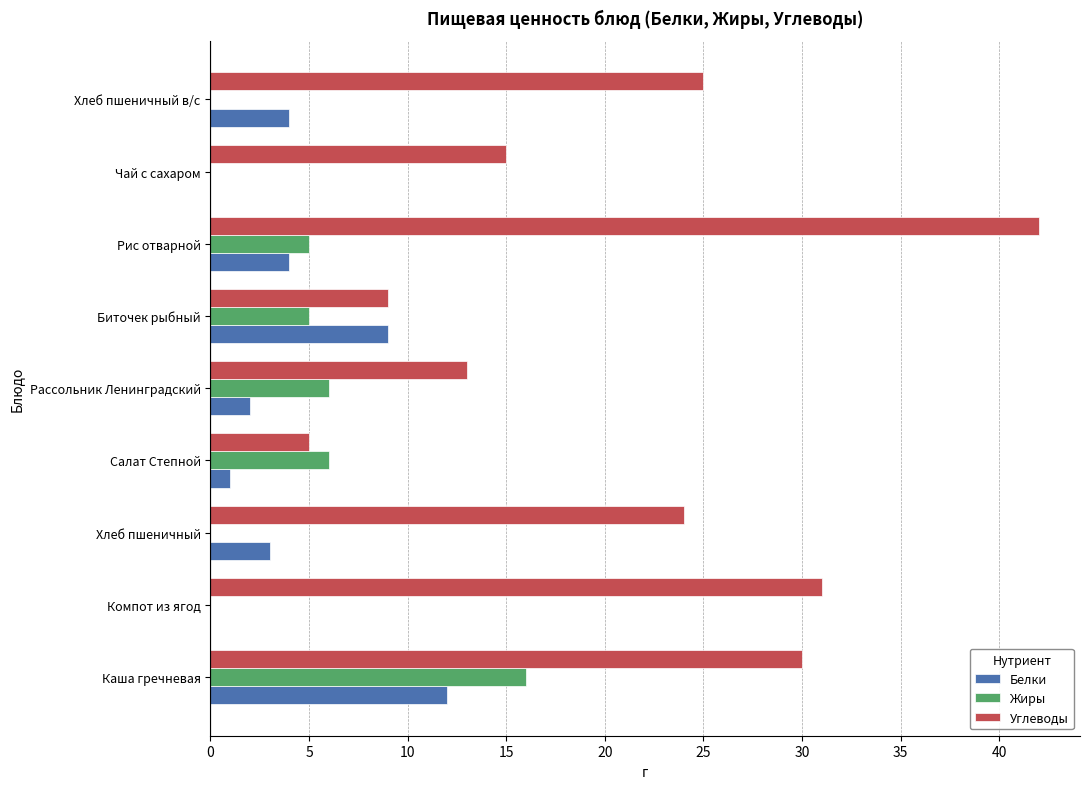

Between Салат Степной and Чай с сахаром, which series saw the biggest shift?

Углеводы